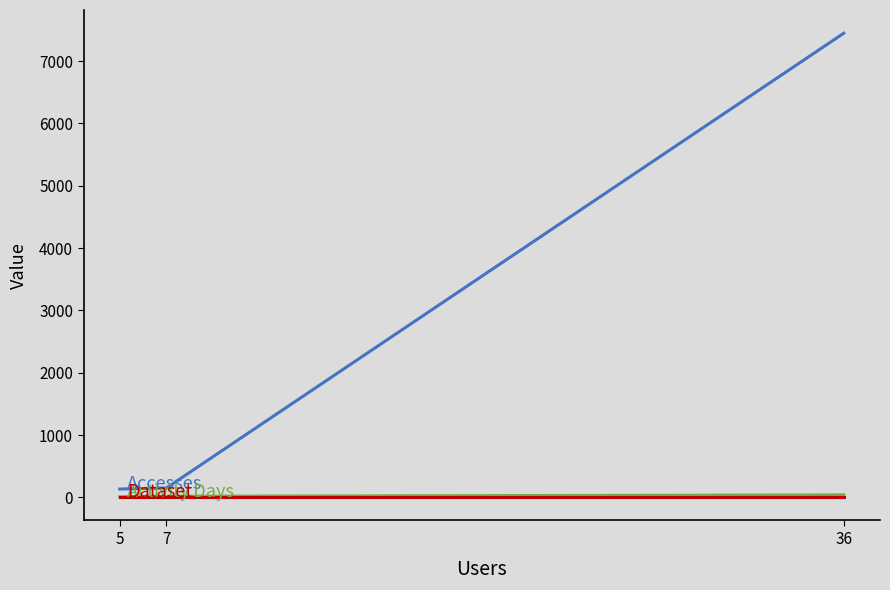

How many data points in Accesses are less than 150?

1